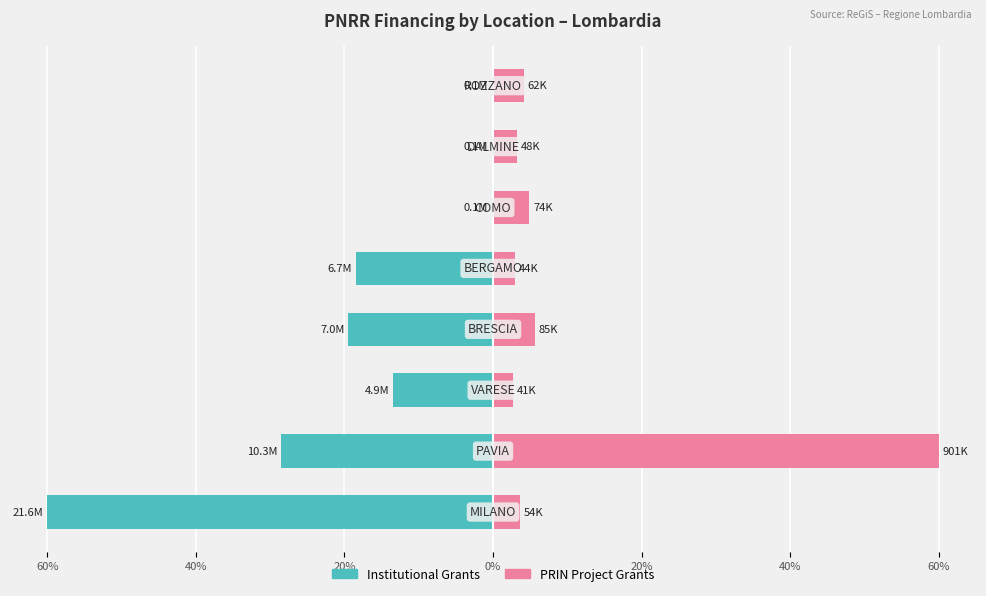

What is the smallest value displayed?

-60.0